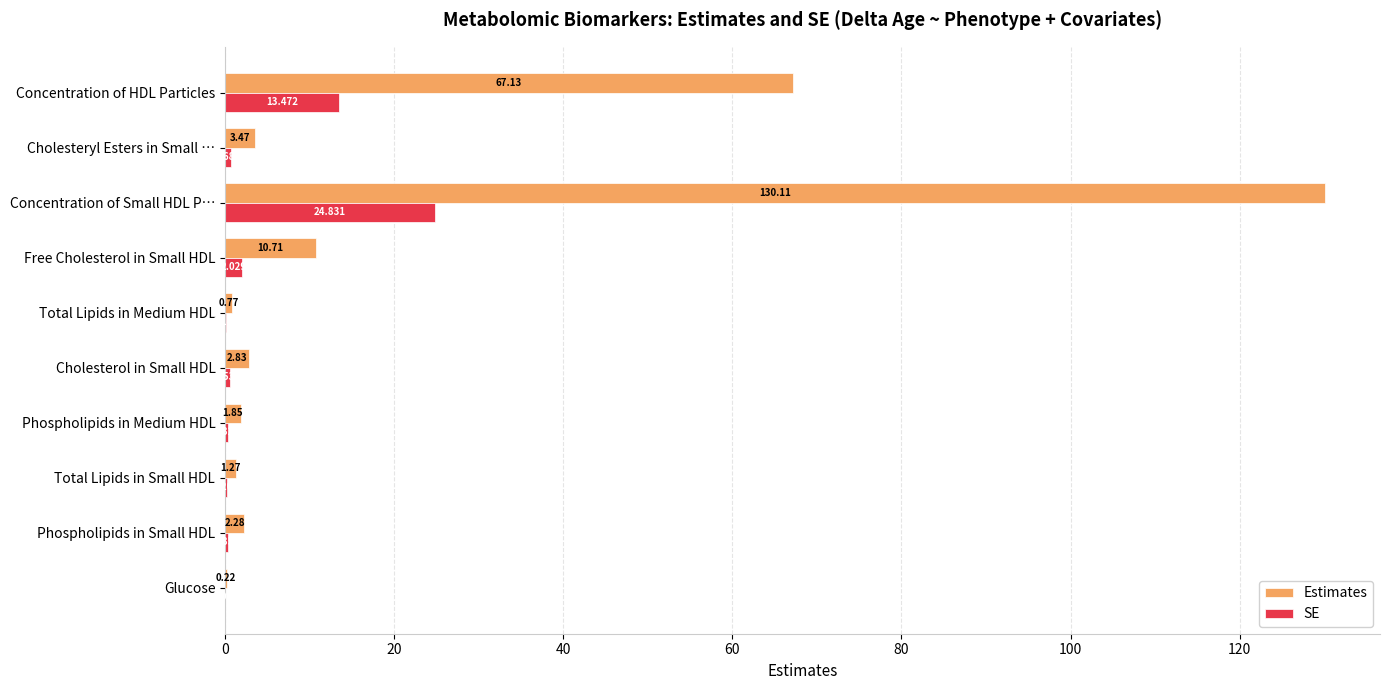

Which category has the highest value in the SE series?

Concentration of Small HDL P…